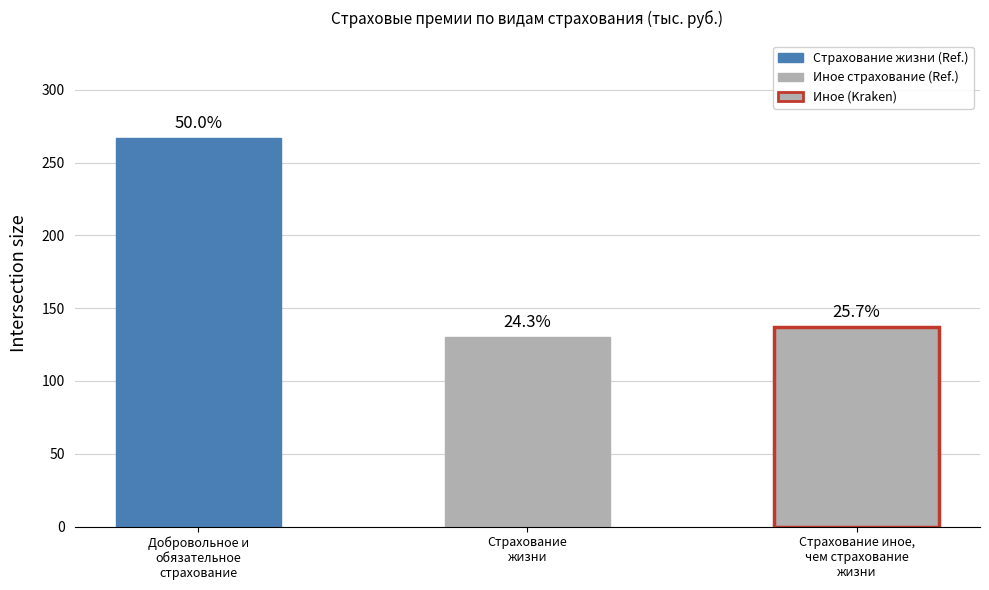

What is the average value?

178.1